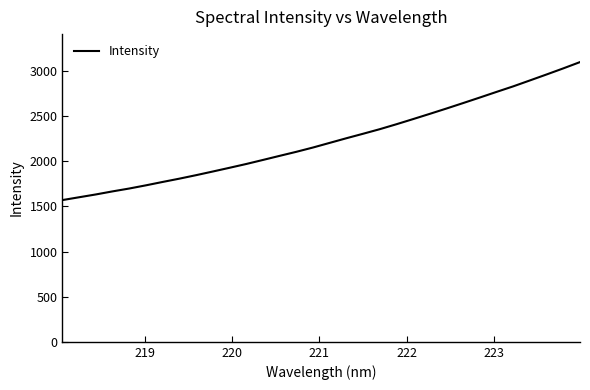

What is the maximum value shown in the chart?

3098.7